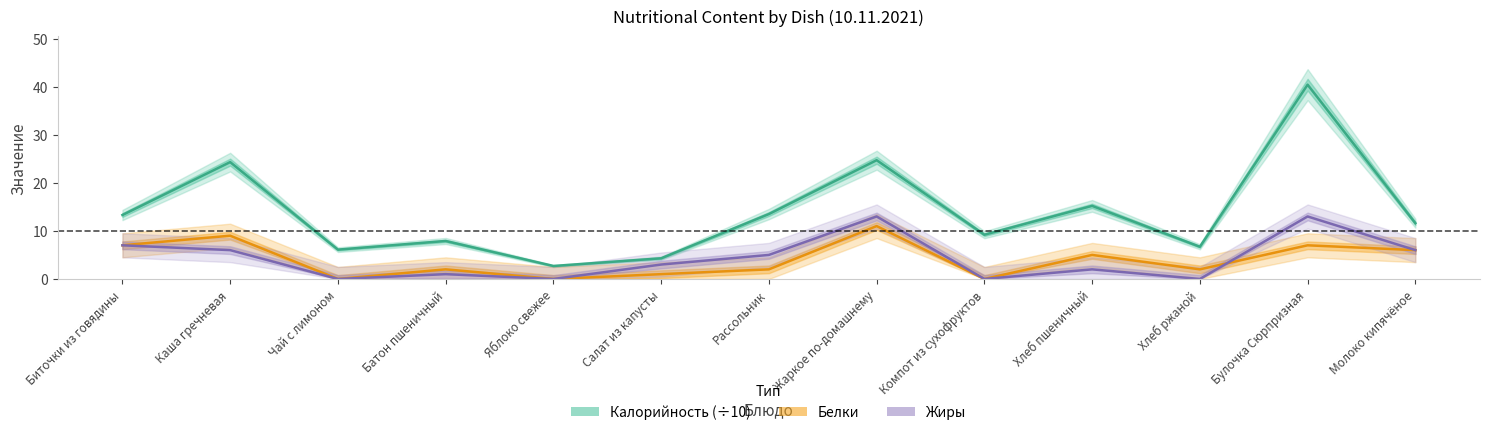

True or false: Жиры and Калорийность (÷10) intersect in this chart.

False